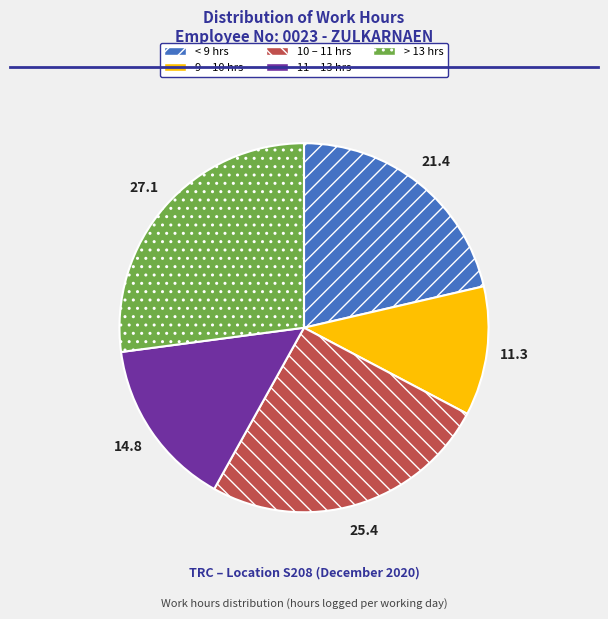

Does any single category account for the majority?

No